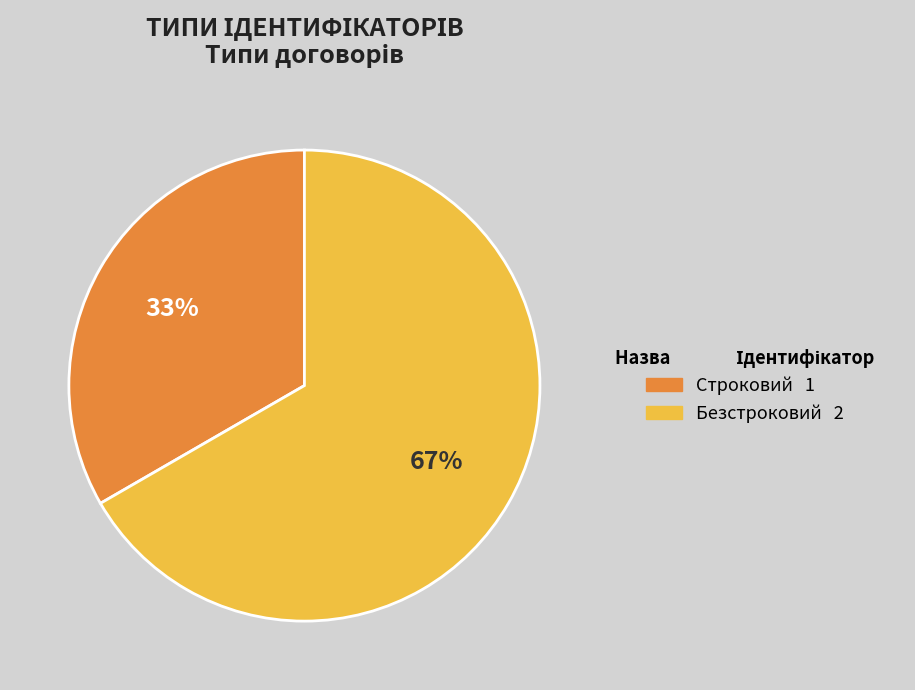

Is the sum of Безстроковий and Строковий greater than half?

Yes